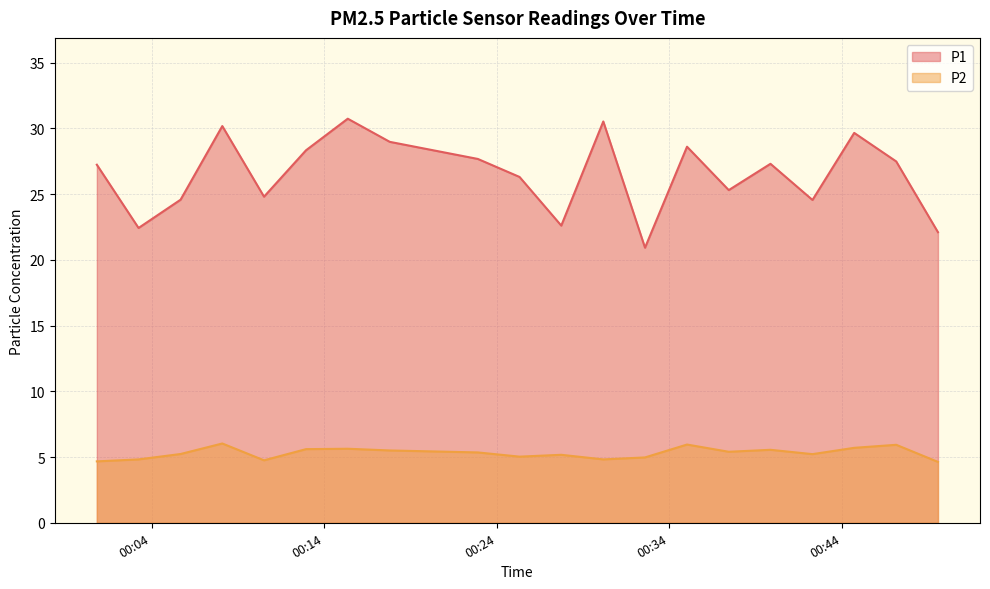

Rank the categories by P2 value from highest to lowest.

2023-07-30T00:08:06, 2023-07-30T00:35:01, 2023-07-30T00:47:08, 2023-07-30T00:44:42, 2023-07-30T00:15:22, 2023-07-30T00:12:57, 2023-07-30T00:39:51, 2023-07-30T00:17:48, 2023-07-30T00:37:26, 2023-07-30T00:22:54, 2023-07-30T00:05:41, 2023-07-30T00:42:17, 2023-07-30T00:27:44, 2023-07-30T00:25:19, 2023-07-30T00:32:35, 2023-07-30T00:03:15, 2023-07-30T00:30:10, 2023-07-30T00:10:31, 2023-07-30T00:00:50, 2023-07-30T00:49:33